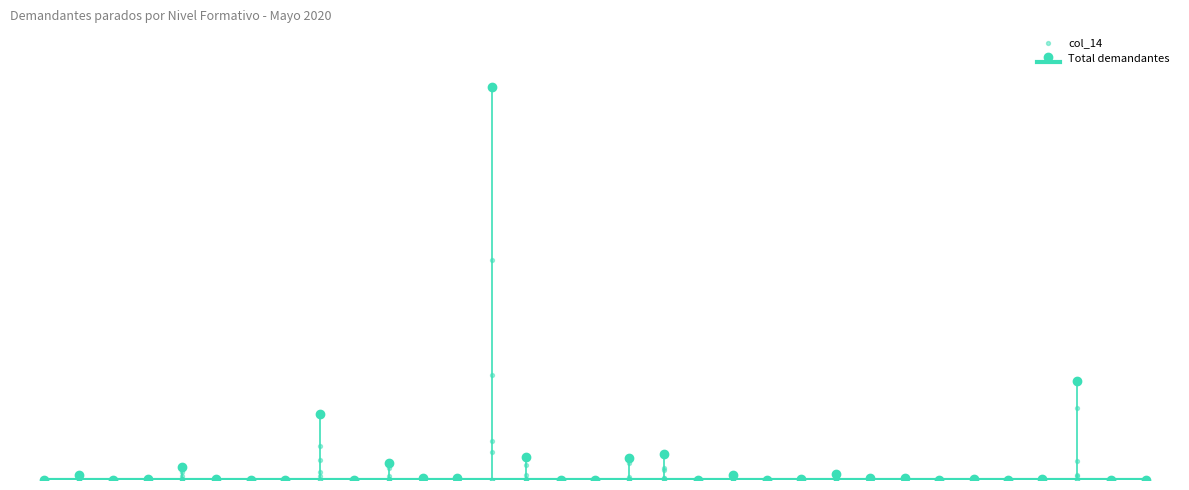

What is the change in value from 1 to 25?

-120